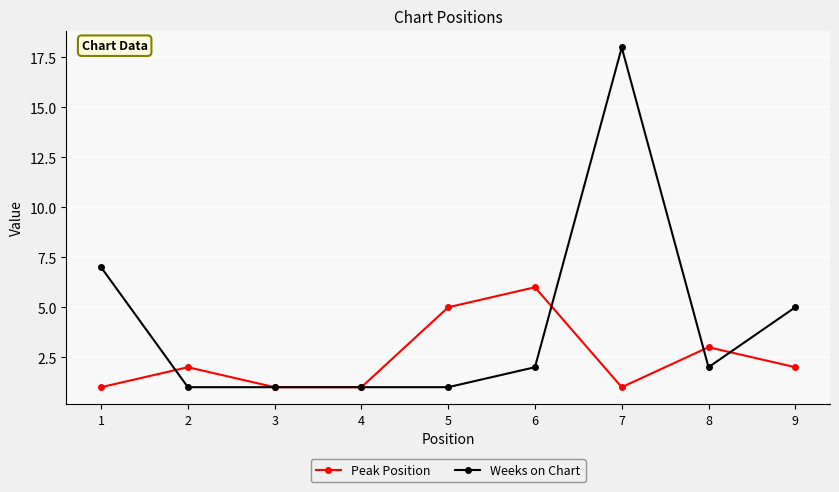

At which label does Weeks on Chart reach its peak?

7